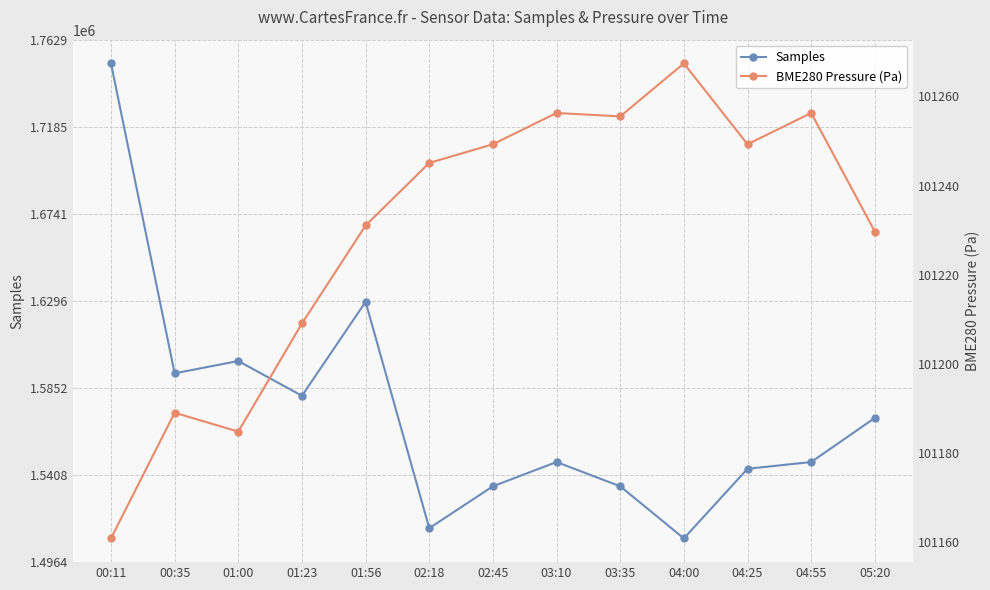

What is the sum of all BME280 Pressure (Pa) values?

1315983.7